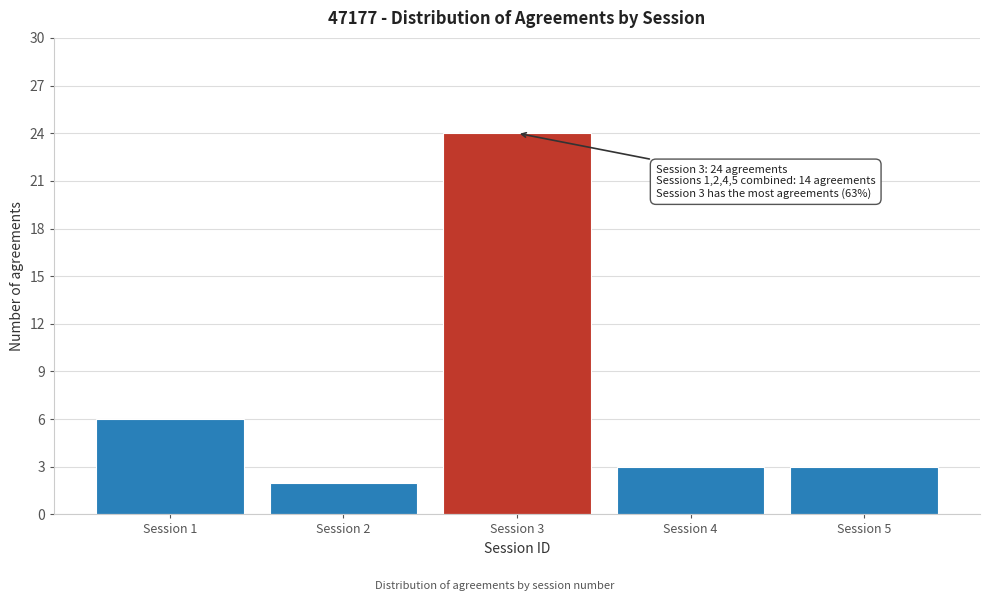

Reading left to right, list all the values displayed in this chart.

6	2	24	3	3